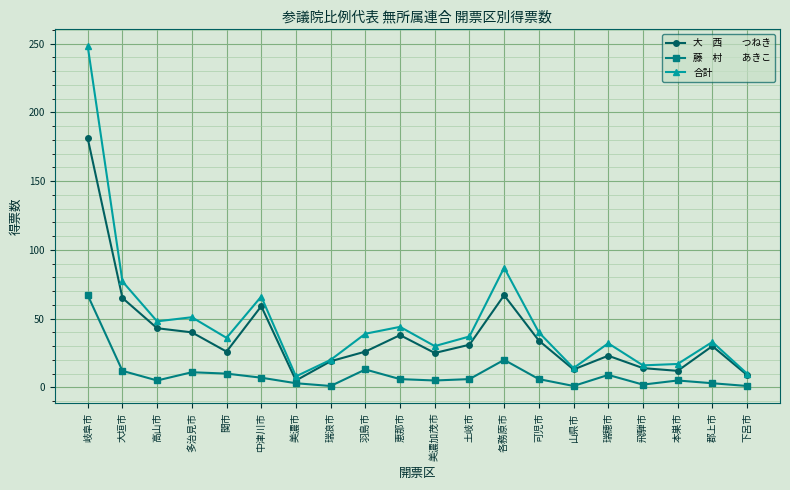

What is the greatest value displayed?

248.0